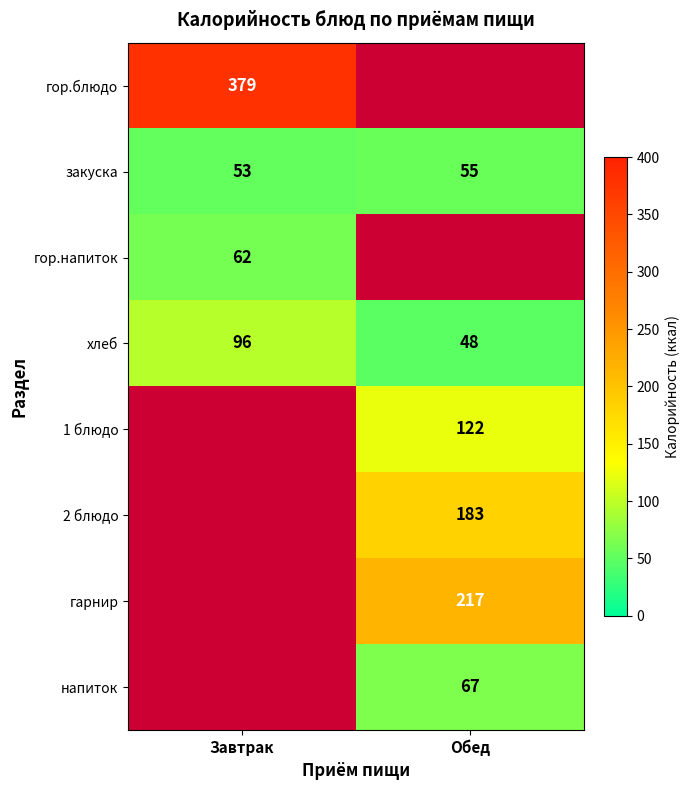

What value does the закуска series have at Завтрак?

53